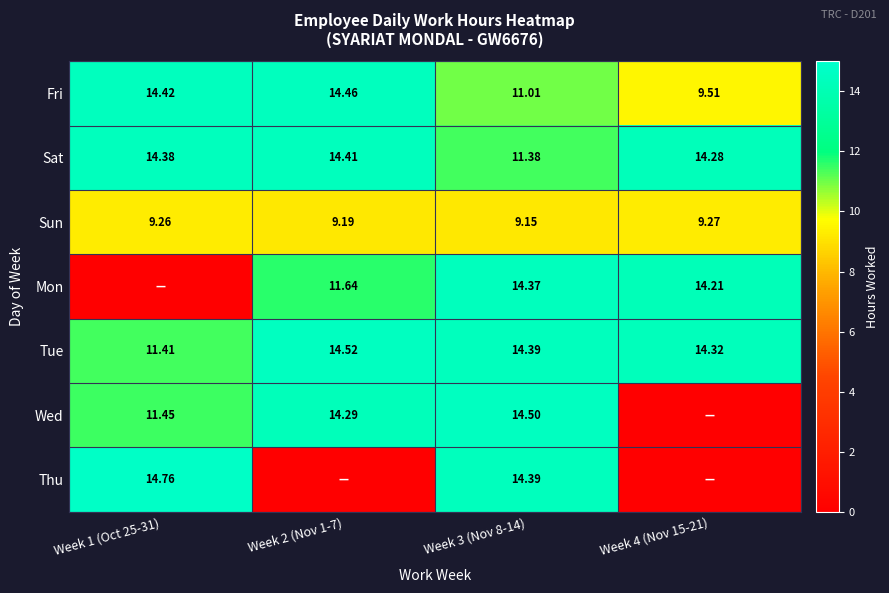

True or false: Fri has a value of 9.5 at Week 4 (Nov 15-21).

True